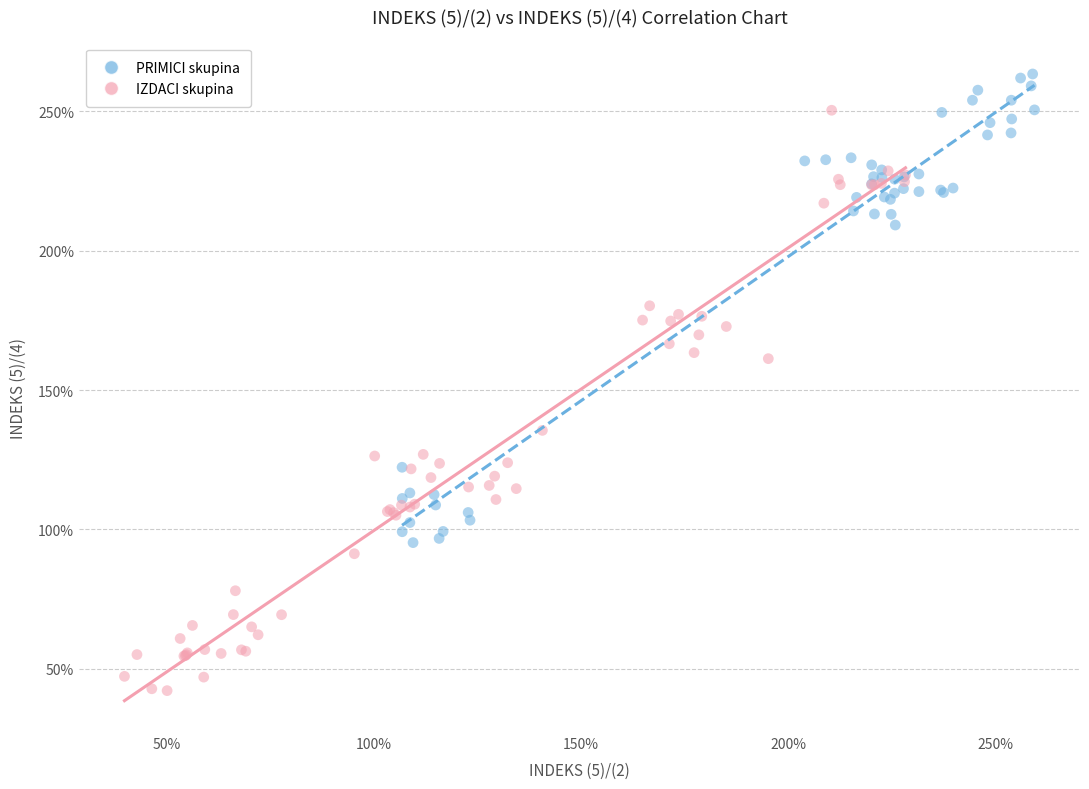

Which series reaches the maximum Y coordinate?

PRIMICI skupina